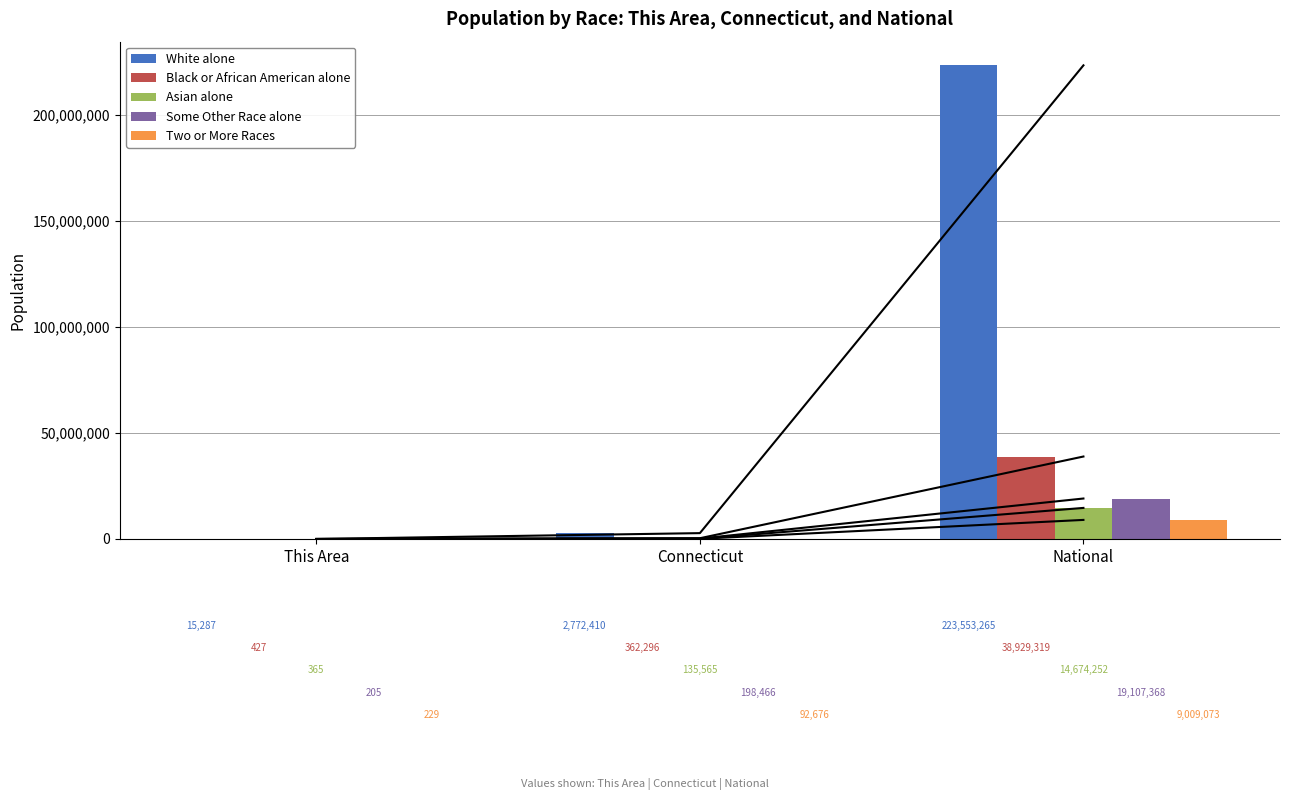

What position from the right is This Area?

3